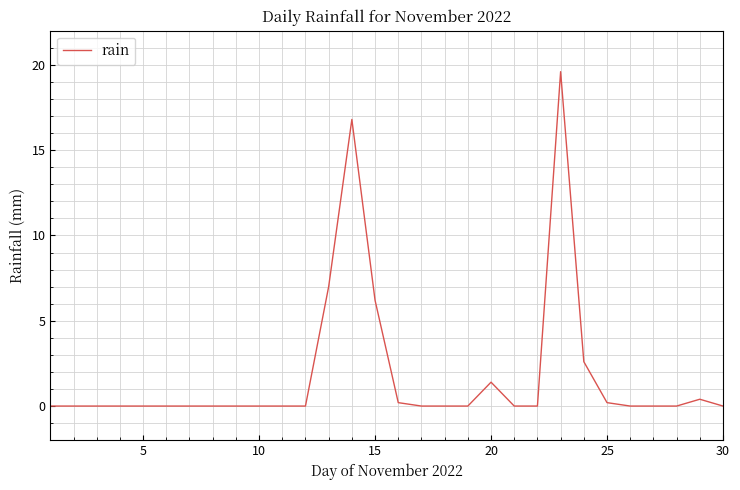

What is the greatest value displayed?

19.6